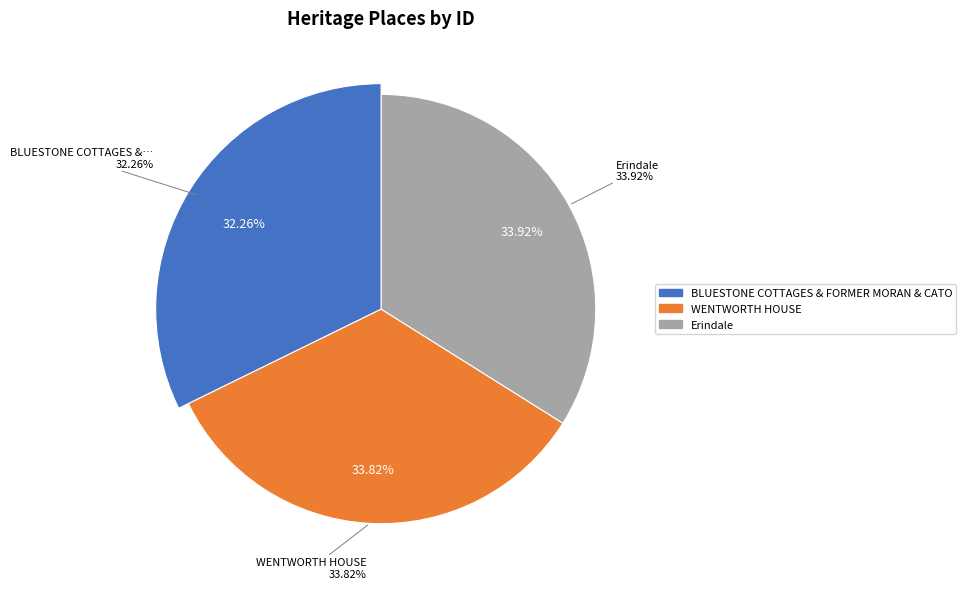

Which slice is the largest?

Erindale